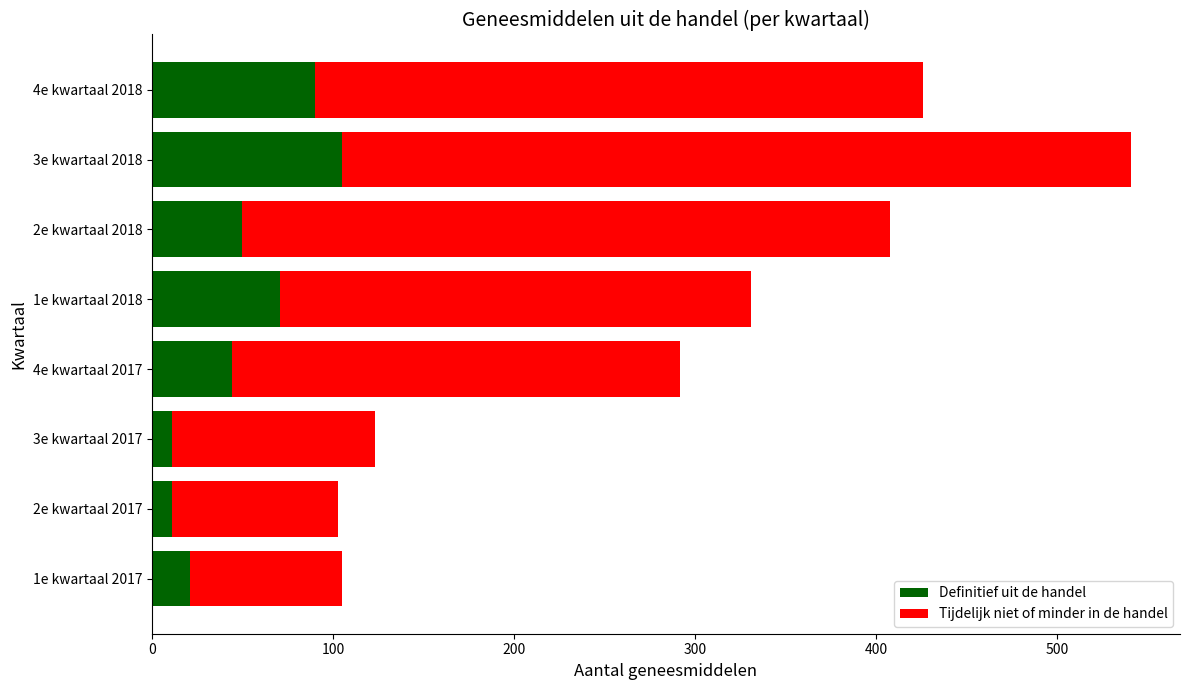

At which category is the sum across all series the highest?

3e kwartaal 2018